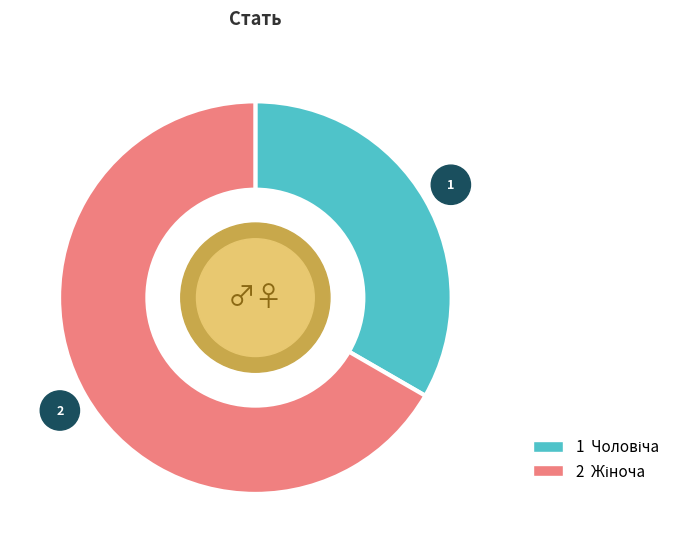

Does any single category account for the majority?

Yes